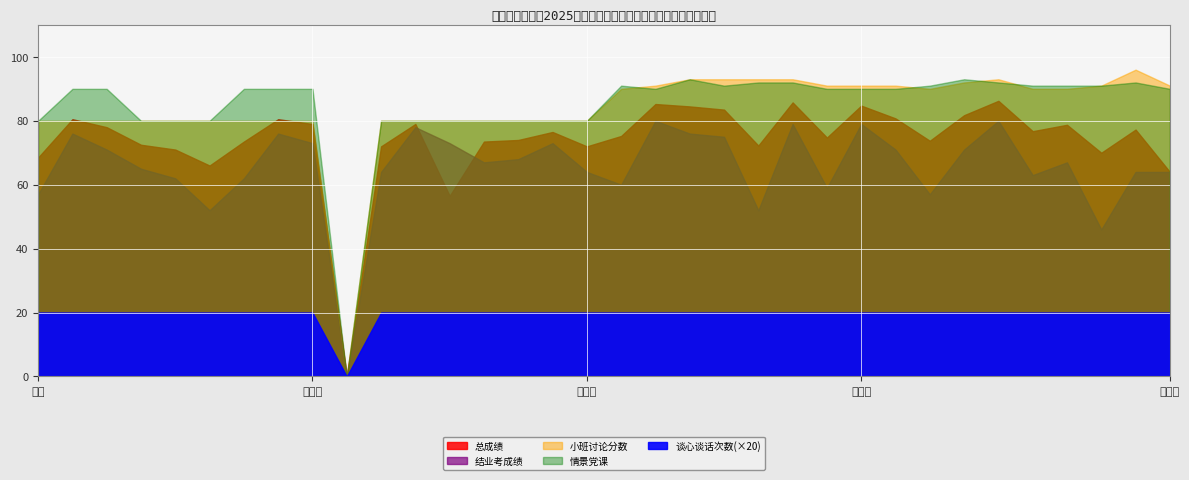

Count the 谈心谈话次数 values in the range 1 to 2.

33